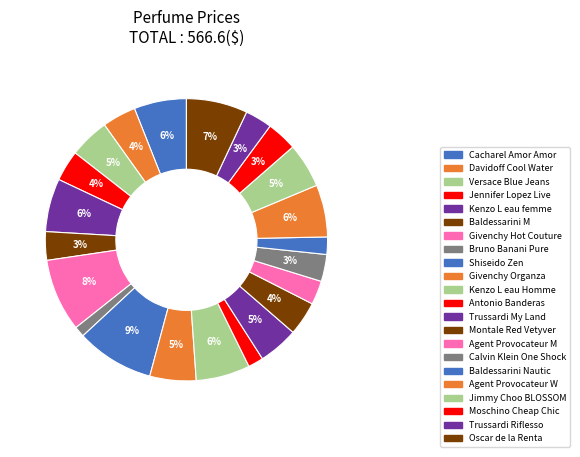

How many segments does this pie chart have?

22